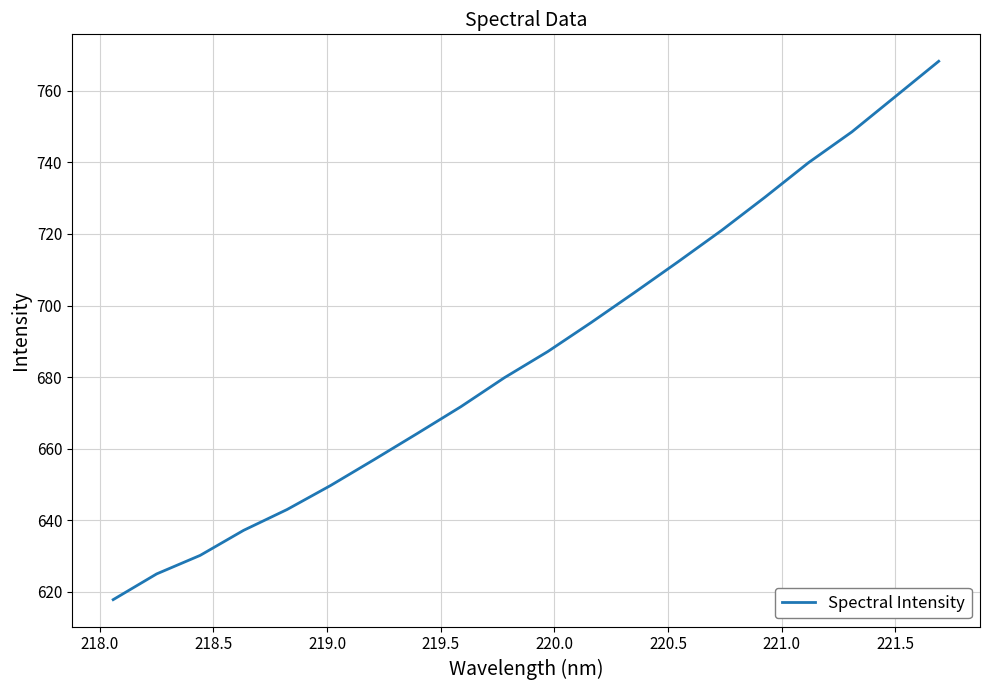

What is the difference between the maximum and minimum values?

150.5